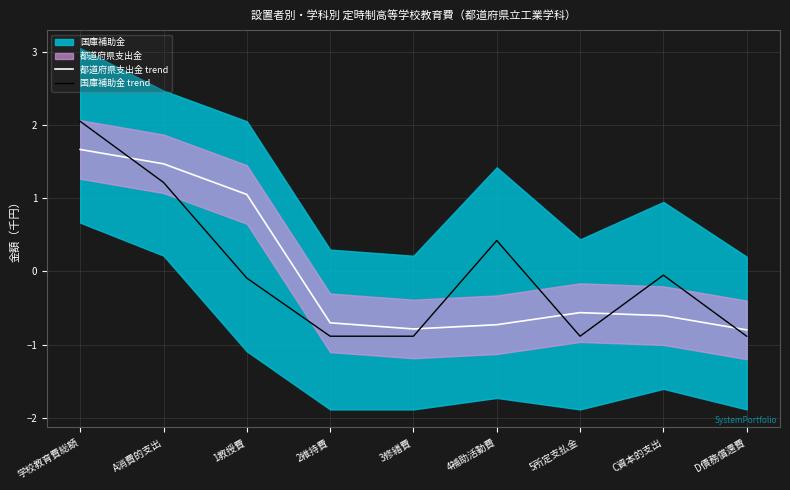

Reading right to left, list all the values displayed in this chart.

都道府県支出金 trend: -0.8	-0.6	-0.6	-0.7	-0.8	-0.7	1.1	1.5	1.7
国庫補助金 trend: -0.9	-0.1	-0.9	0.4	-0.9	-0.9	-0.1	1.2	2.0